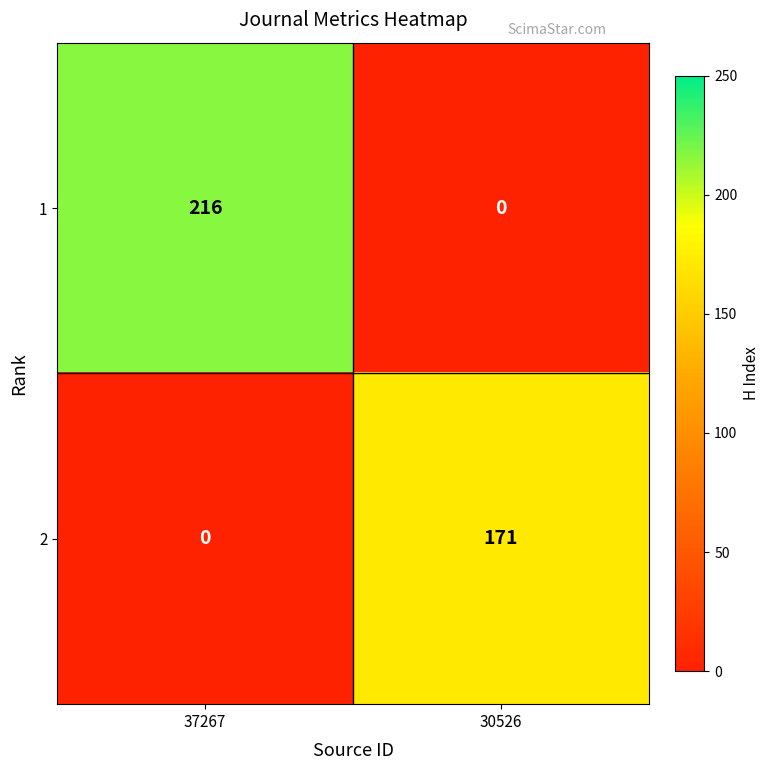

What is the sum of all 1 values?

216